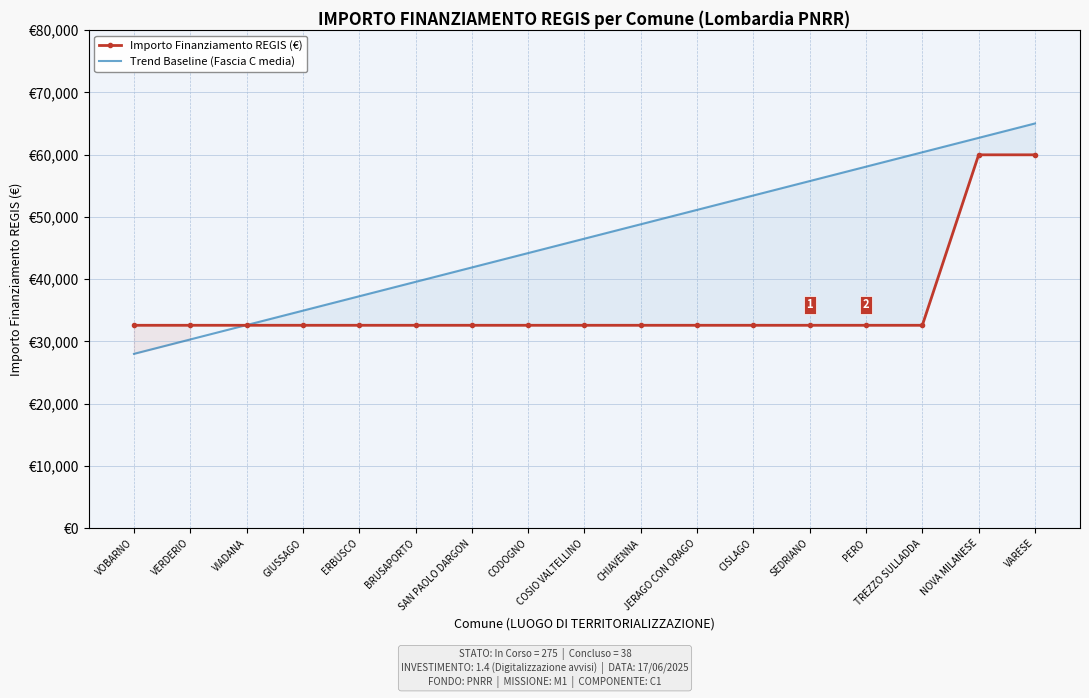

What is the label of the 7th point from the left?

SAN PAOLO DARGON